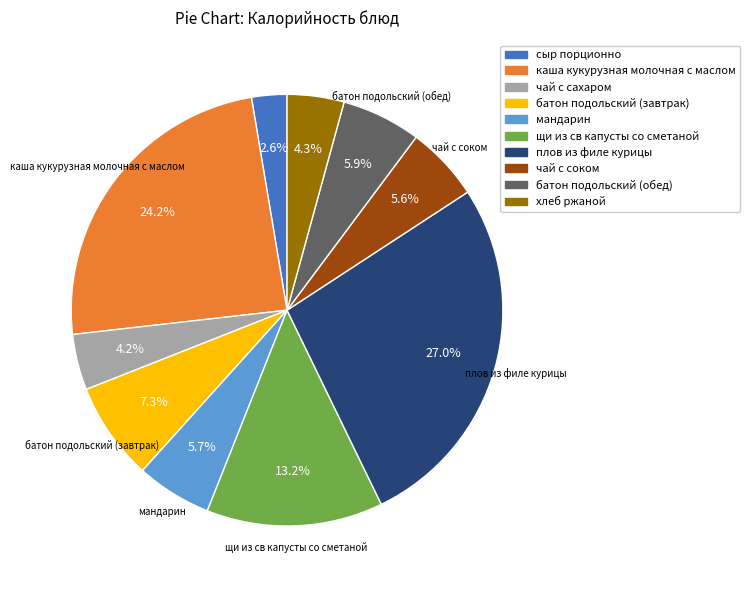

Which category has the biggest portion of the pie?

плов из филе курицы